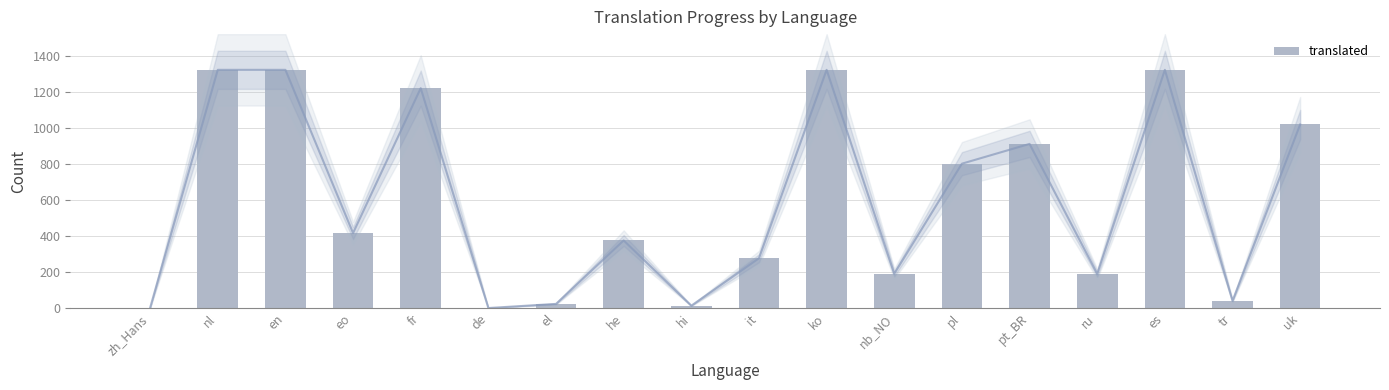

What is the ratio of the value at eo to the value at en?

0.3